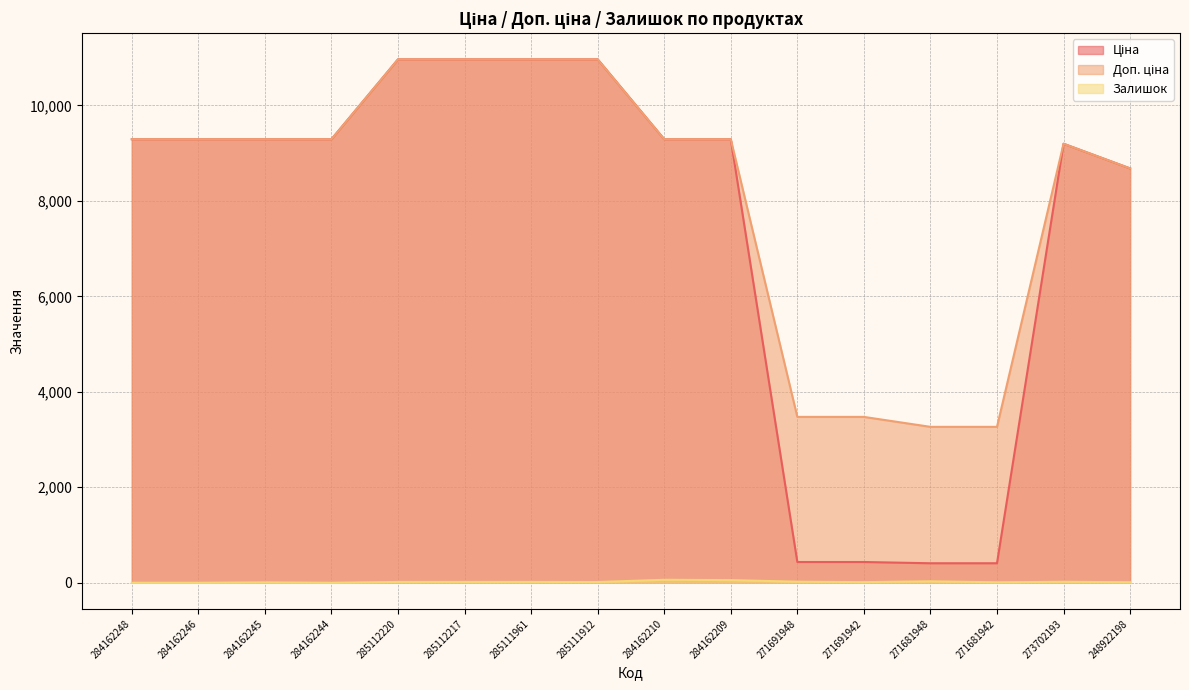

Where is Ціна nearest to the value 5686?

248922198